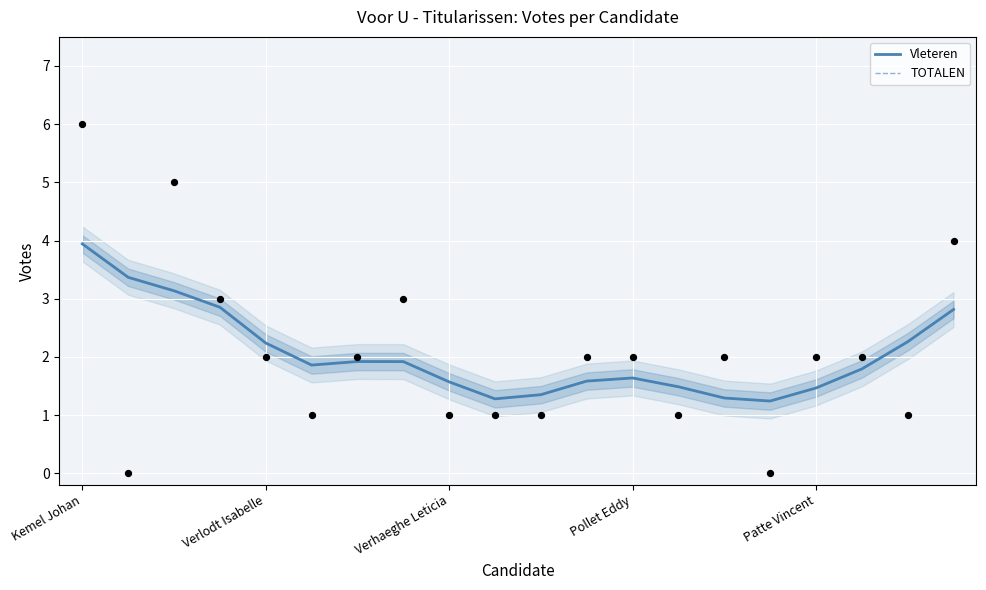

Which series contains the lowest Y value?

Vleteren